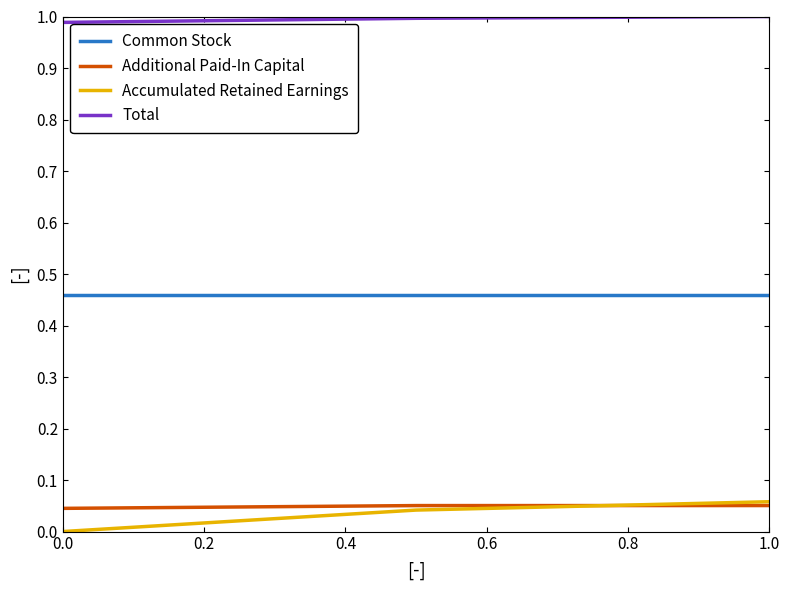

Which series has the widest spread of values?

Accumulated Retained Earnings